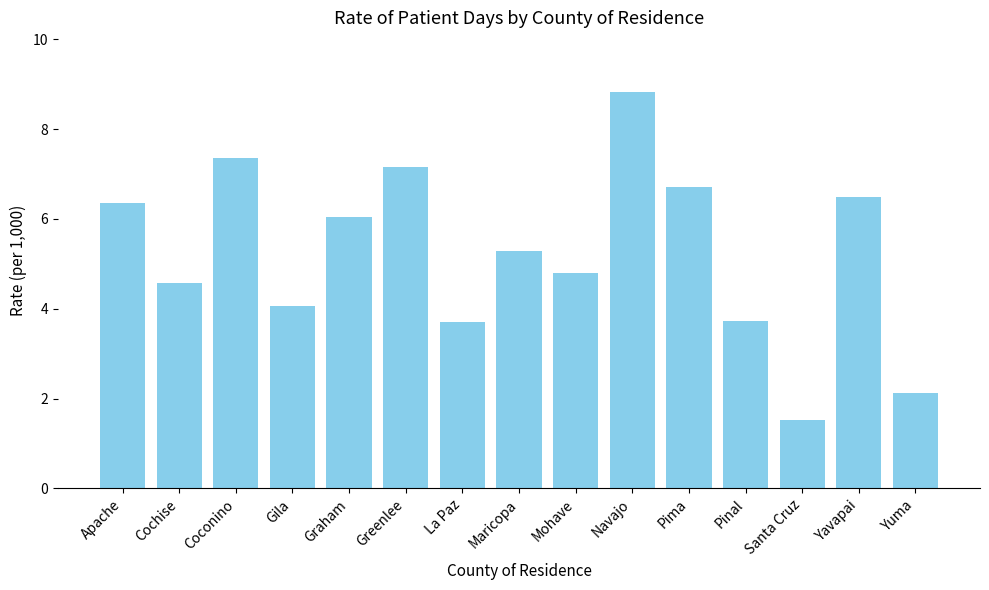

What is the label of the 3rd bar from the right?

Santa Cruz